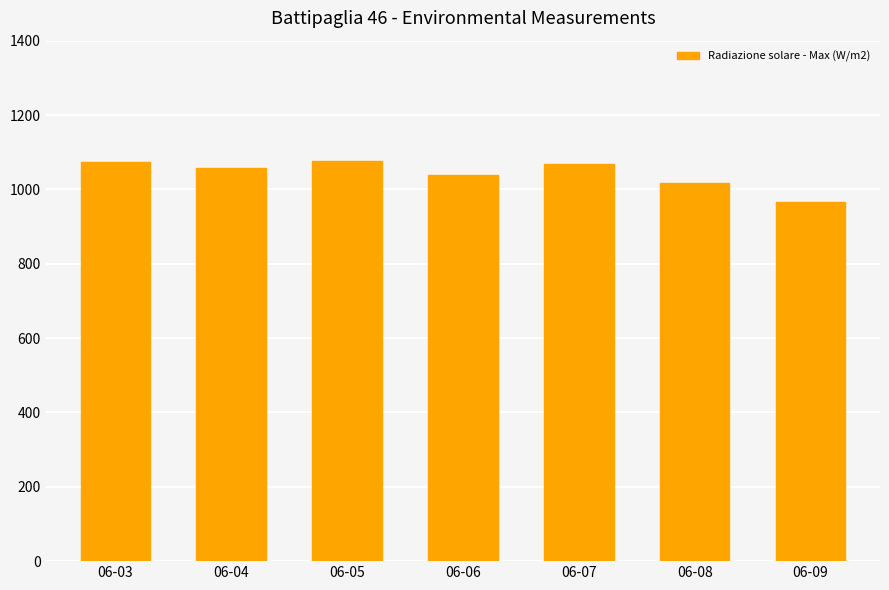

What value does the data have at 06-05?

1075.3